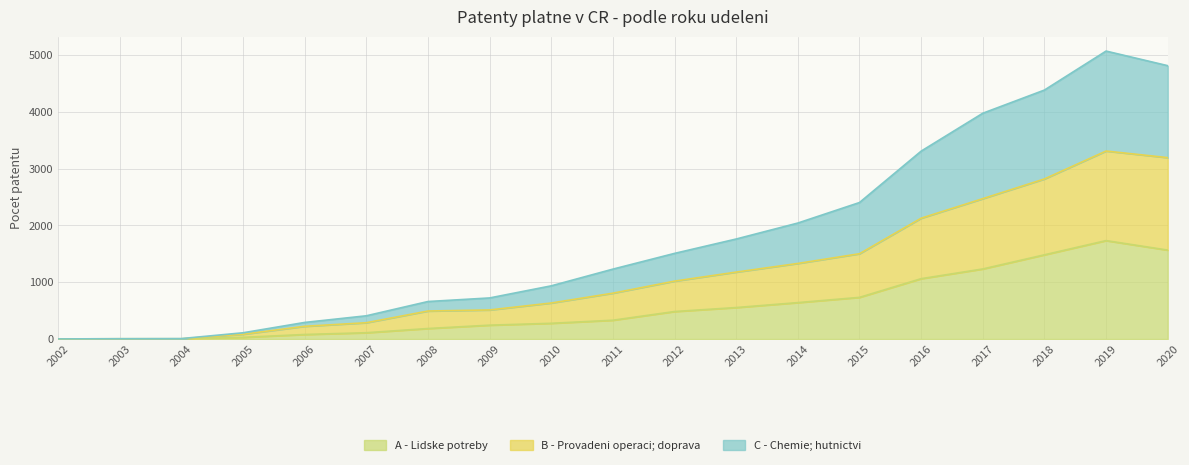

At which category is the sum across all series the highest?

2019